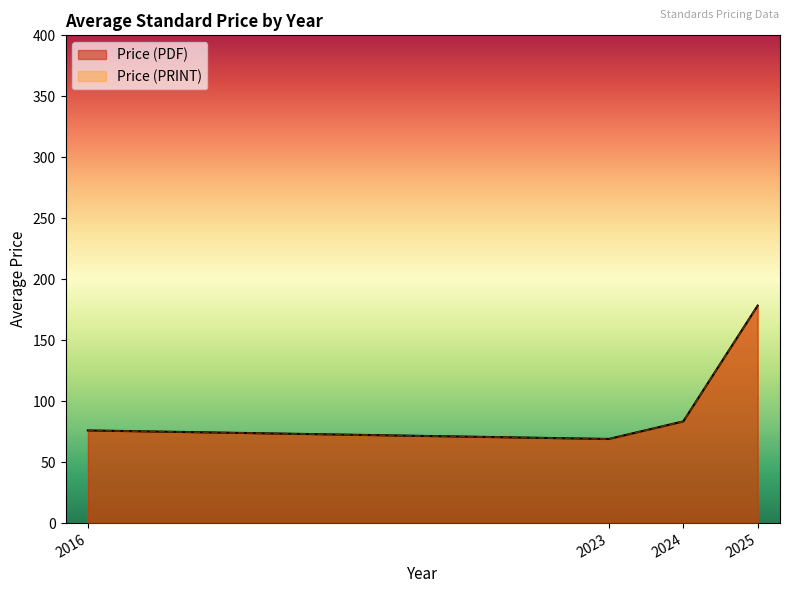

Does the chart display data point markers on the line(s)?

No